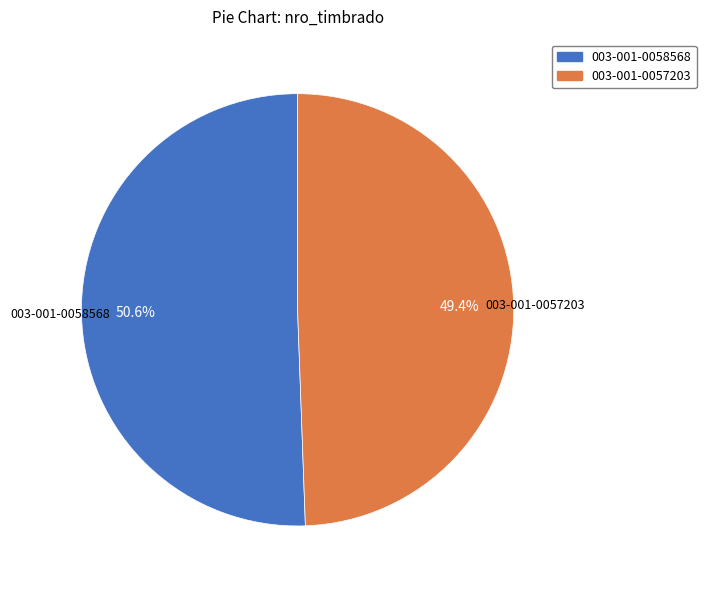

Is the sum of 003-001-0058568 and 003-001-0057203 greater than half?

Yes